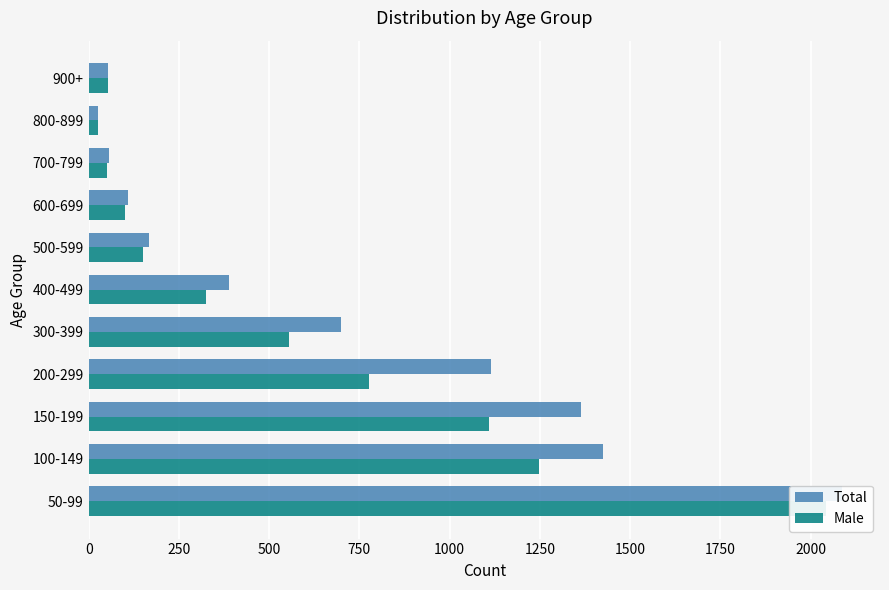

How many data points in Total are less than 389?

5